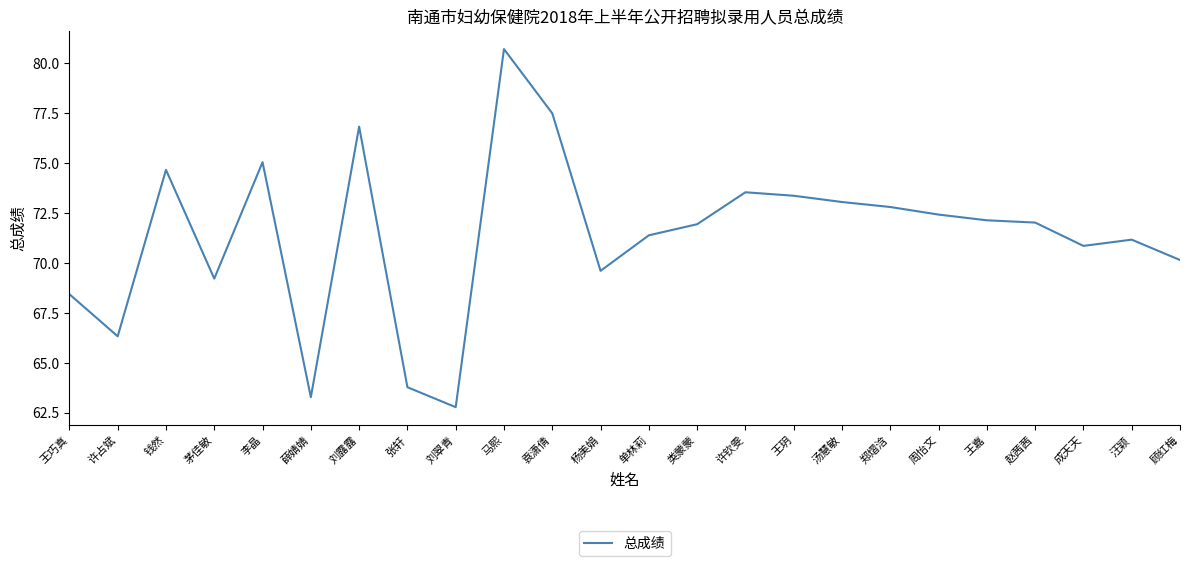

Which has a higher value, 薛婧婧 or 周怡文?

周怡文